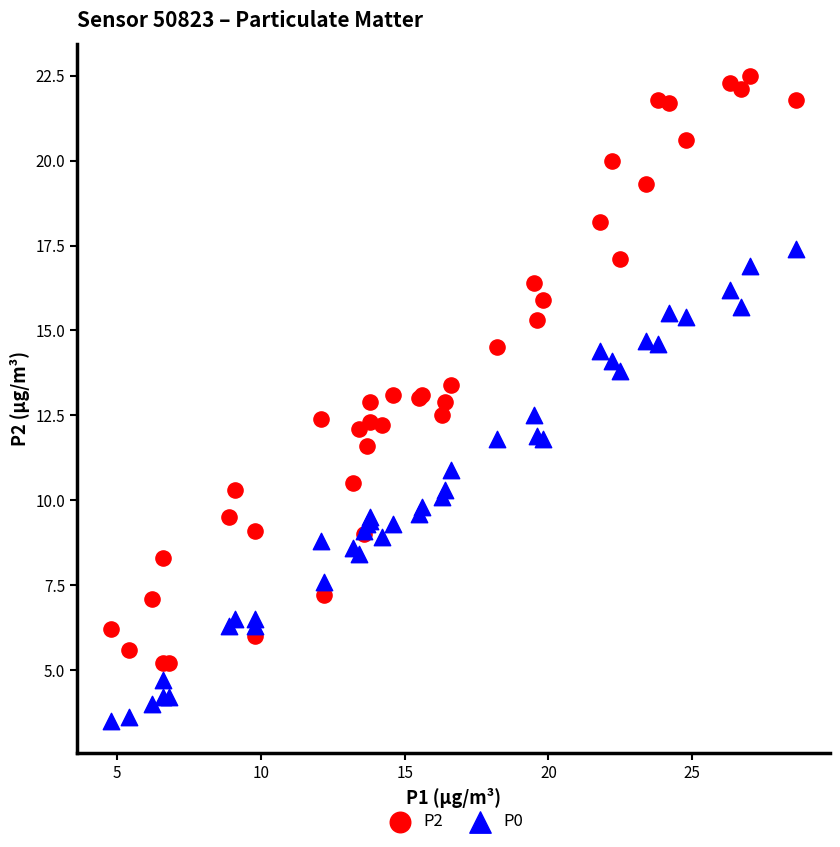

Which series contains the highest Y value?

P2